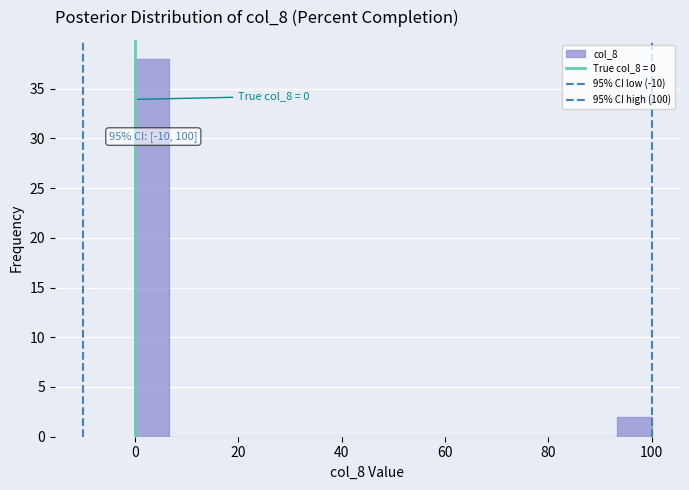

Read against the x-axis, roughly where is the centre of the tallest bar?

4